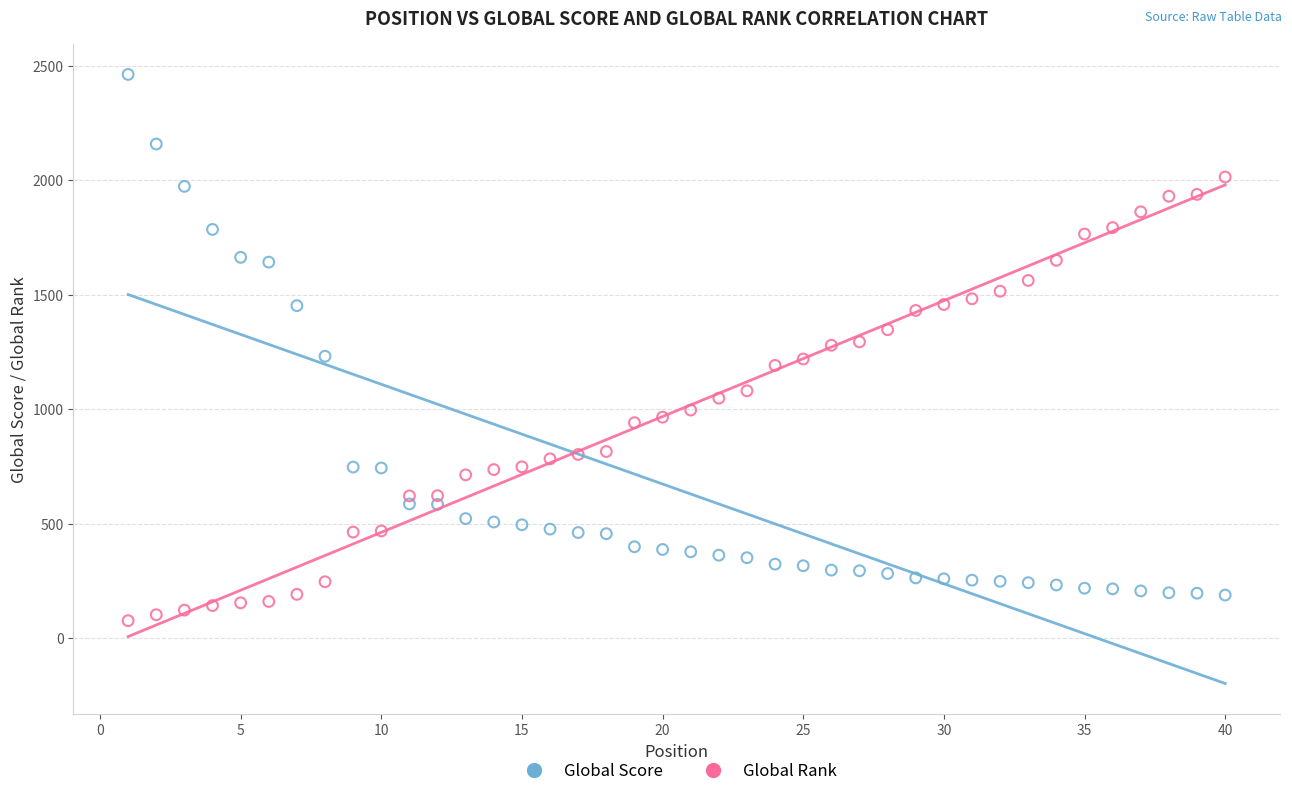

Which series has the widest spread of Y values?

Global Score